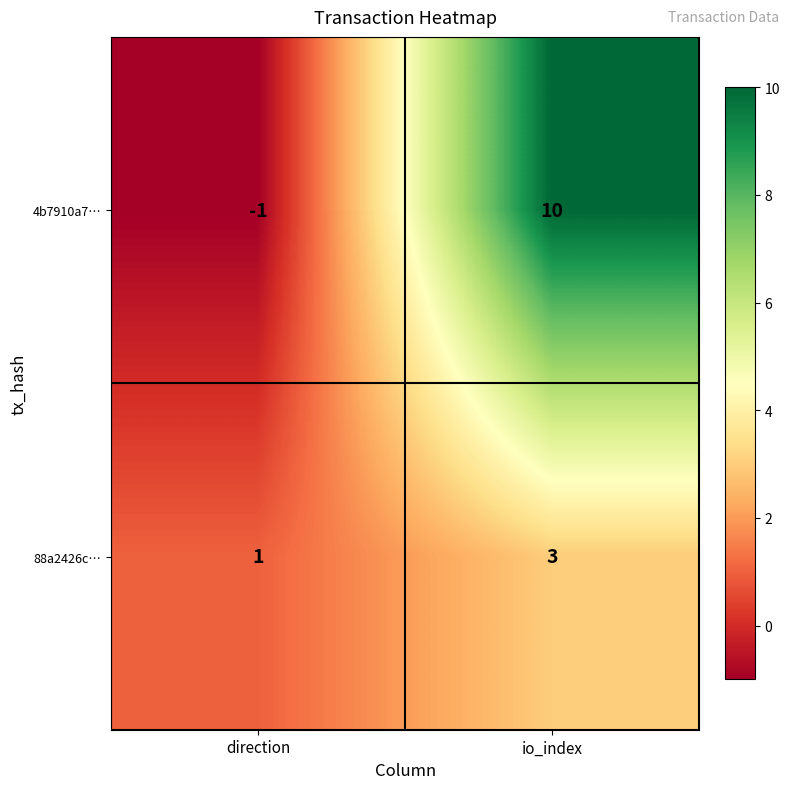

Reading right to left, transcribe all the data shown in this chart.

4b7910a7…: 10	-1
88a2426c…: 3	1